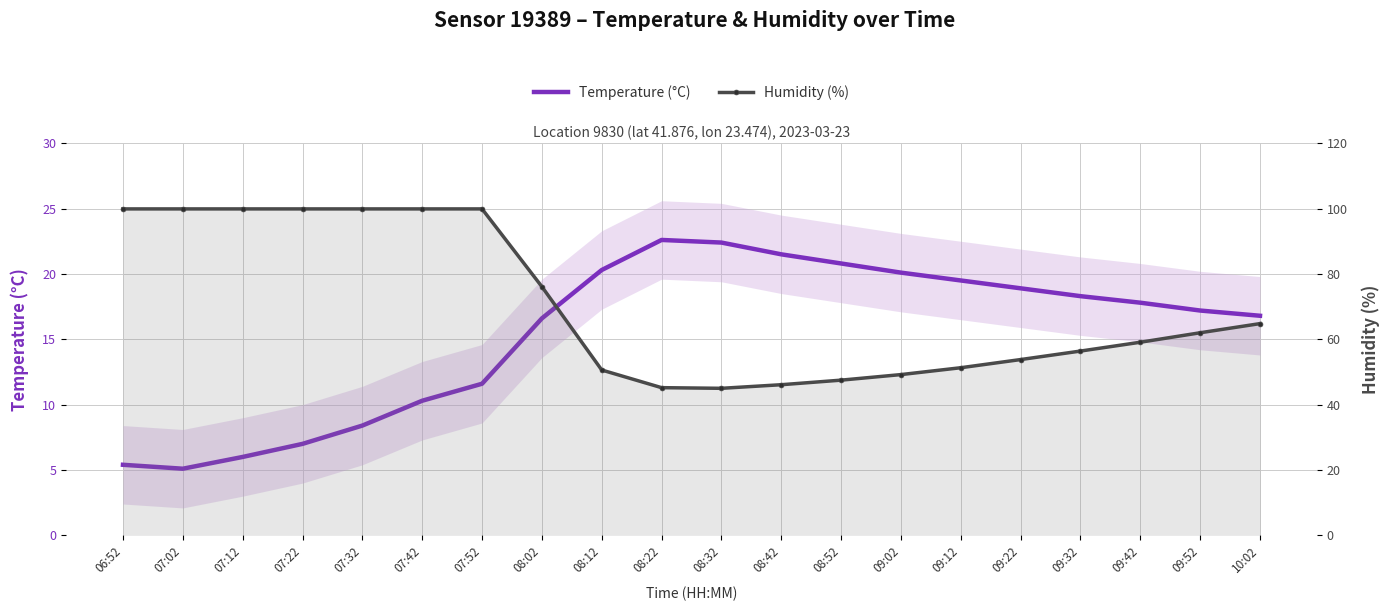

What is the label of the 13th point from the left?

08:52